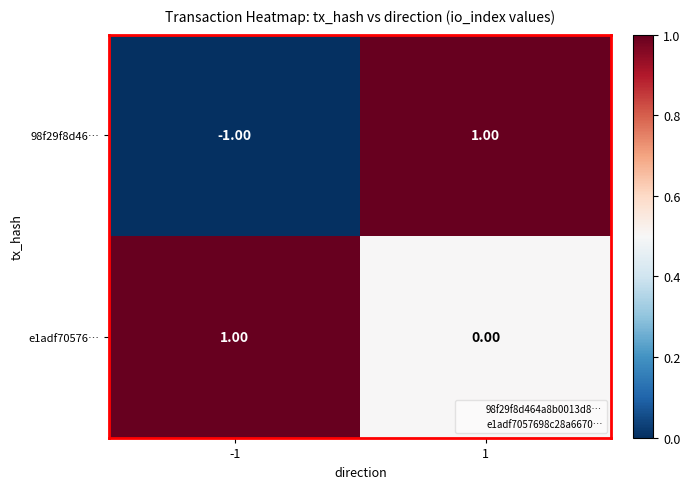

How many values in 98f29f8d46… are above zero?

1